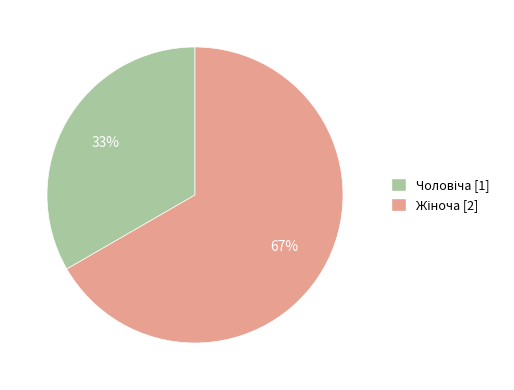

Is there a majority slice in this chart?

Yes